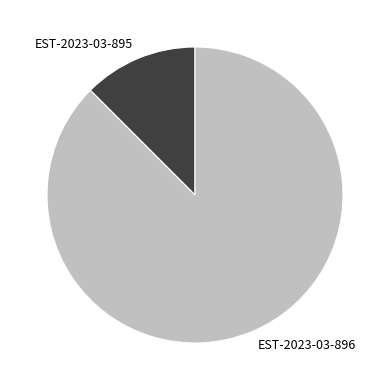

Between EST-2023-03-895 and EST-2023-03-896, which is larger?

EST-2023-03-896